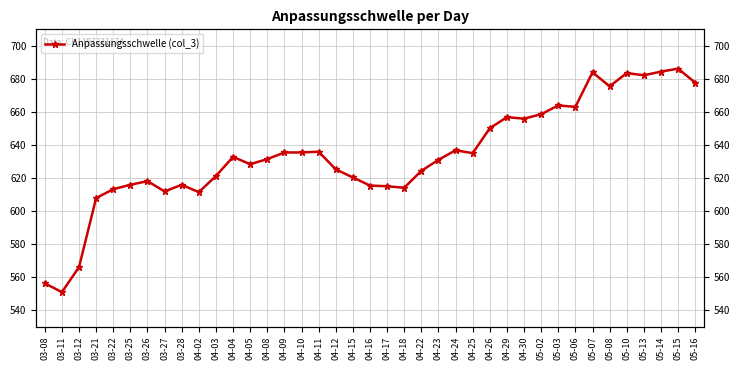

What is the label of the 2nd point from the right?

05-15